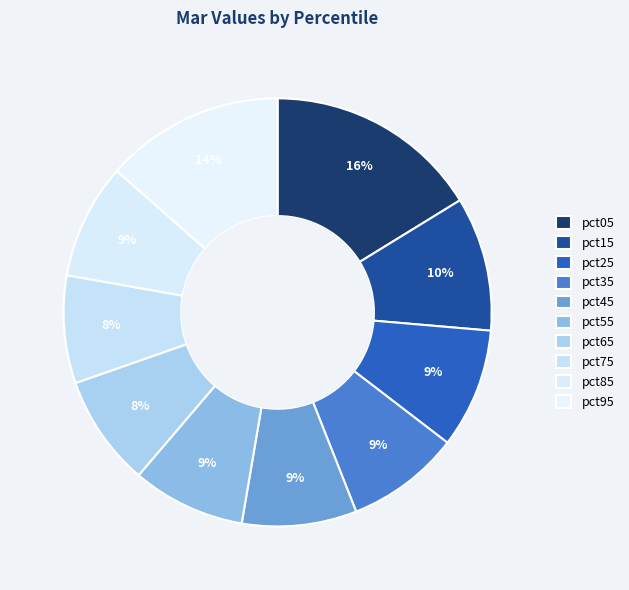

What percentage do pct95 and pct05 together represent?

29.7%